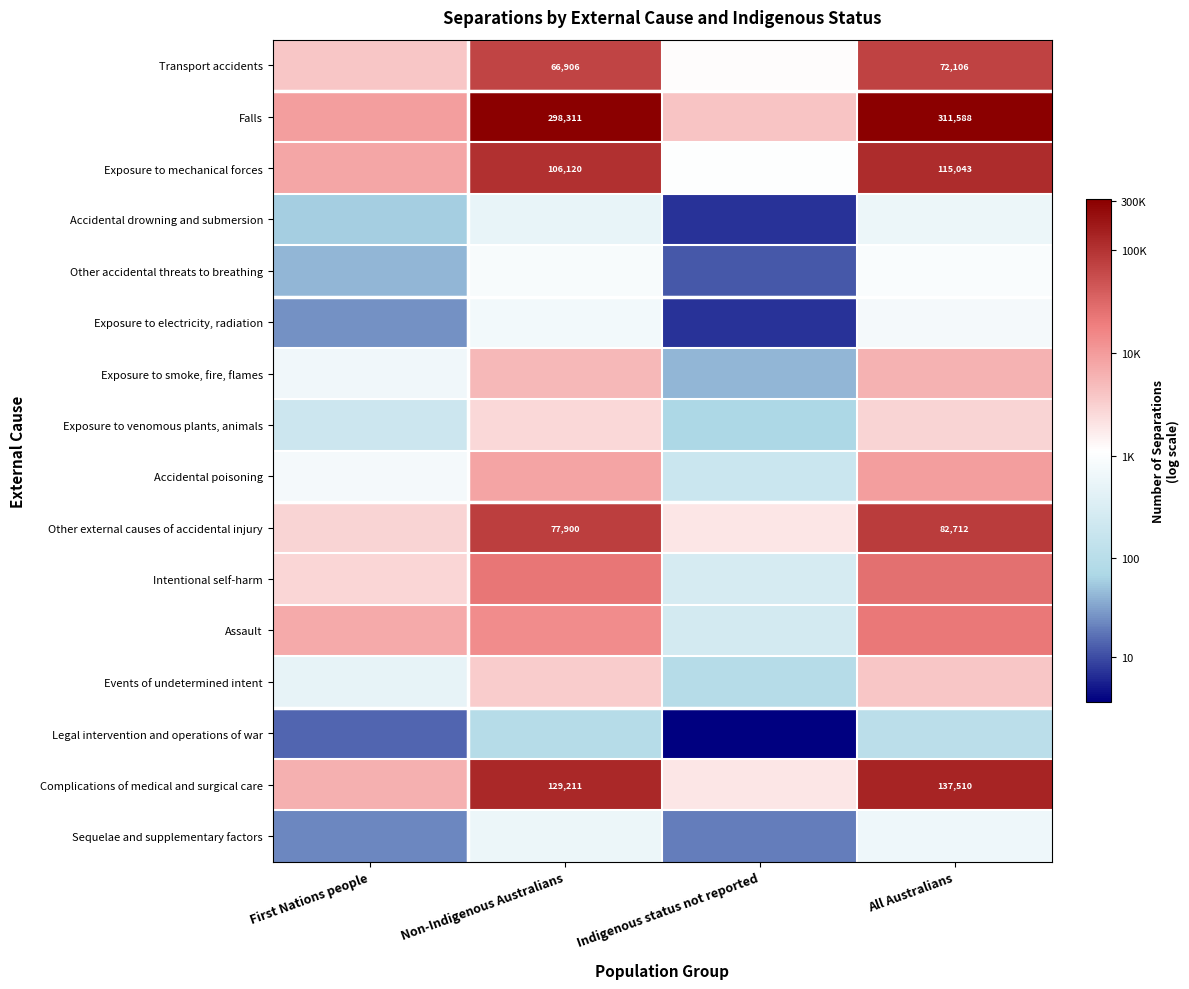

How many distinct data groups are displayed?

16